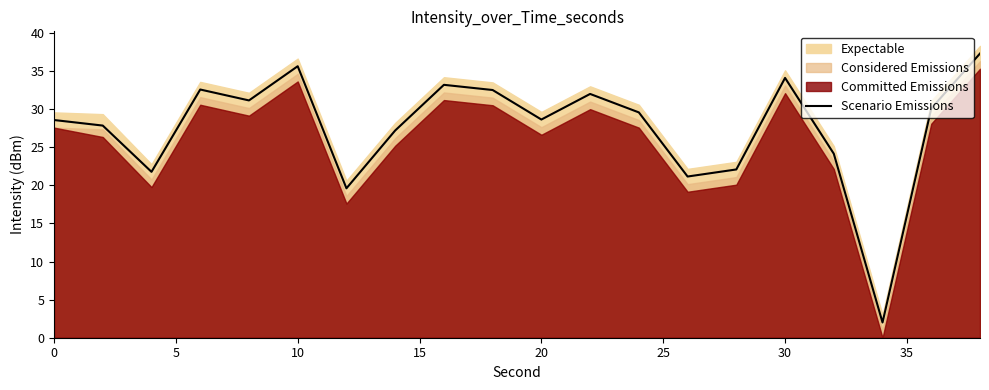

Does the chart display data point markers on the line(s)?

No